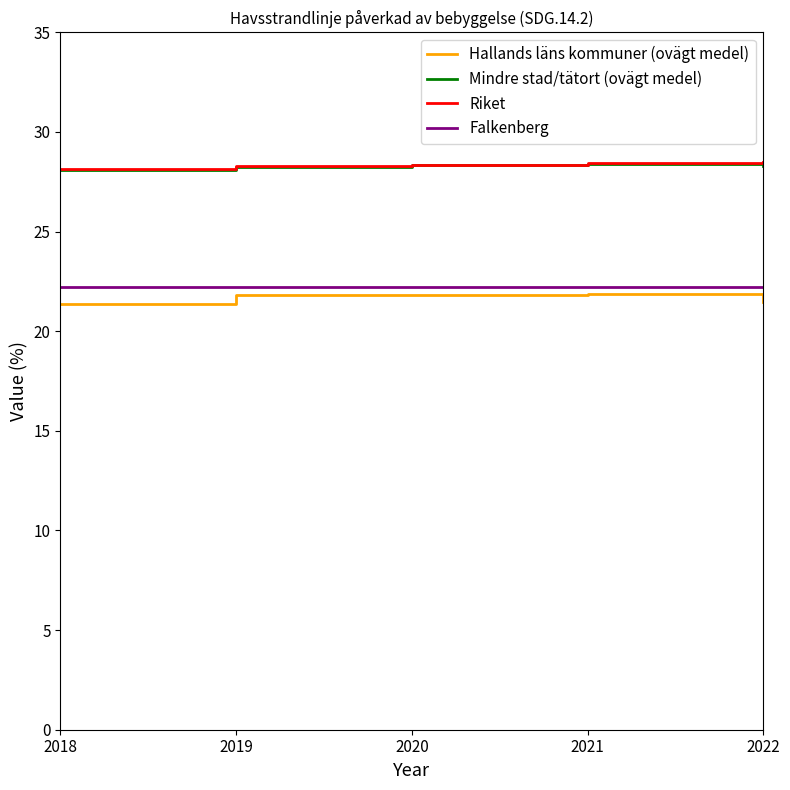

What is the lowest value of the Hallands läns kommuner (ovägt medel) series?

21.4